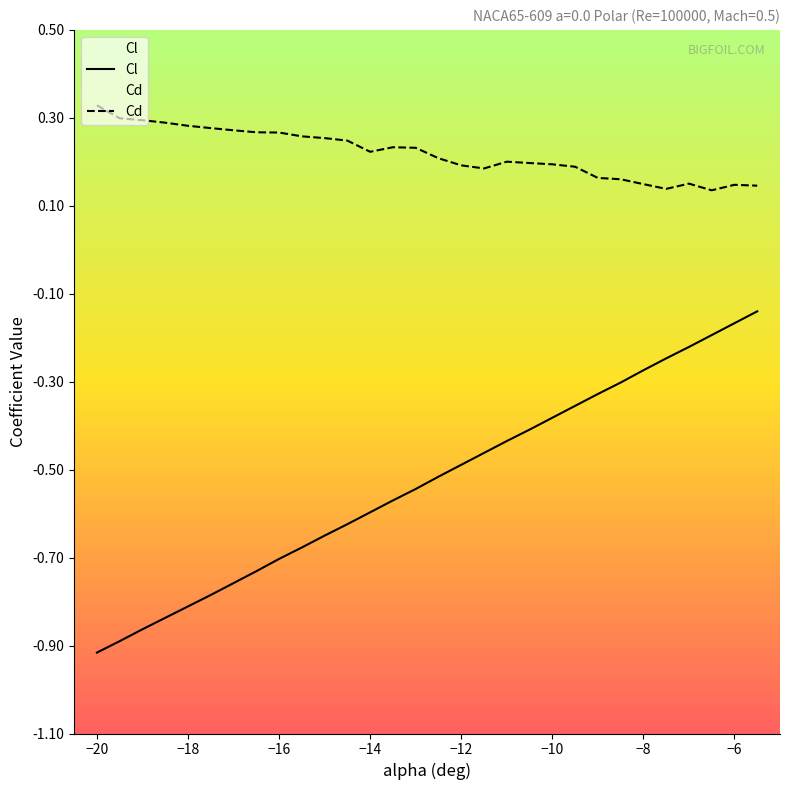

At −18, list the series in order from largest to smallest.

Cd, Cl